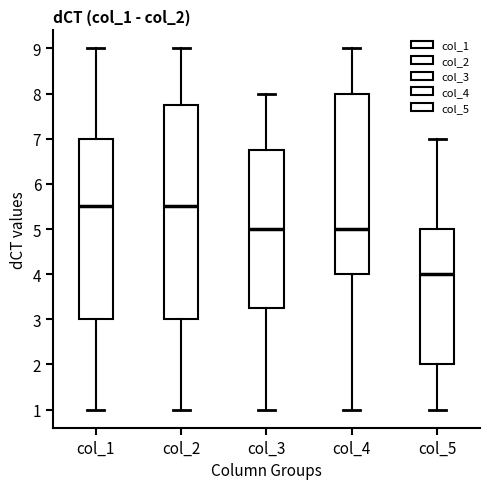

Which box is the tallest, from its lower edge to its upper edge?

col_2